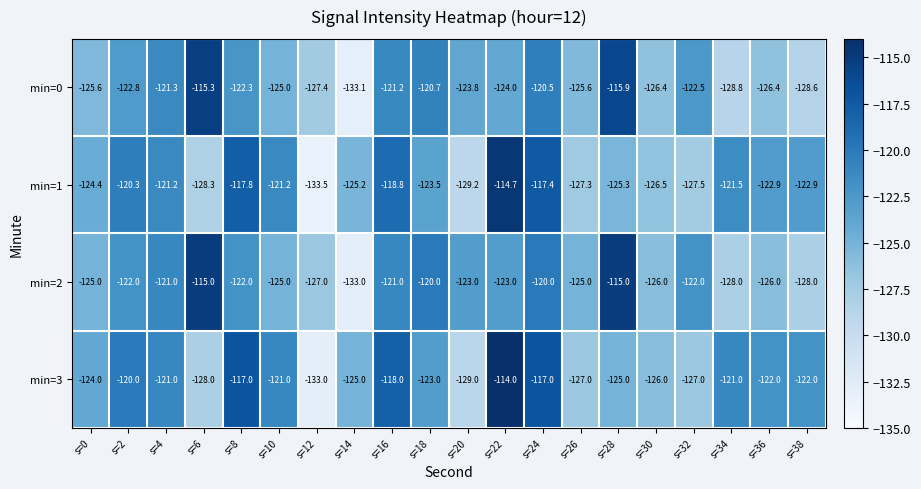

What is the spread (max minus min) of values at s=38?

6.6